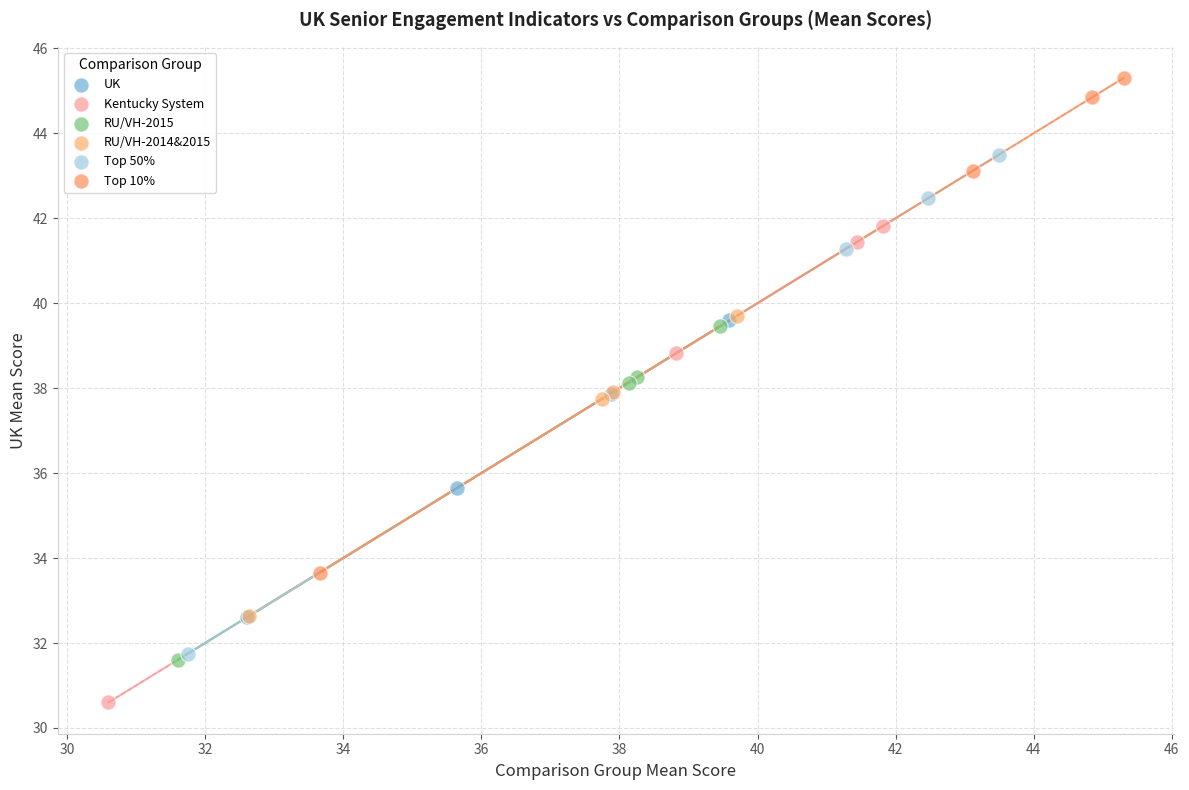

Which series reaches the maximum Y coordinate?

Top 10%